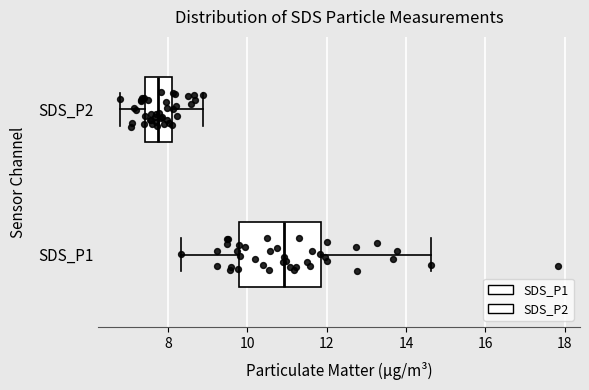

Reading bottom to top, read every box against the x-axis: the position of its median line, the range the box covers, and the ends of its whiskers. The values are not printed on the chart, so give them approximately, as read against the axis.

SDS_P1: median 11.0, box 9.8 to 11.8, whiskers 8.4 to 14.6
SDS_P2: median 7.8, box 7.4 to 8.2, whiskers 6.8 to 8.8